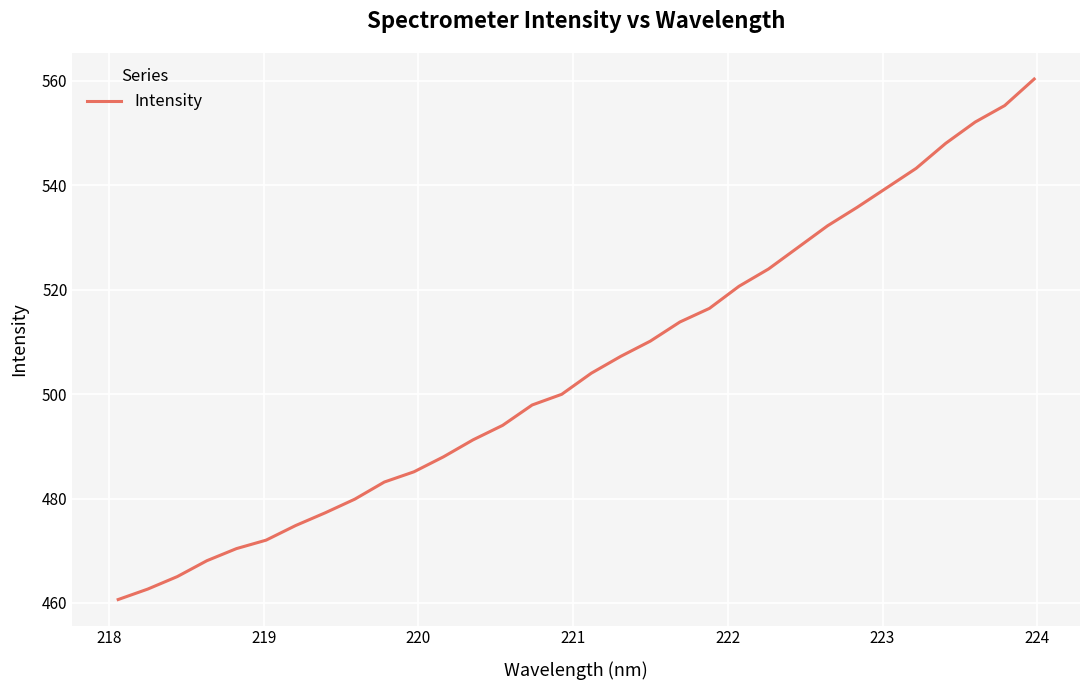

What is the difference between the maximum and minimum values?

99.7